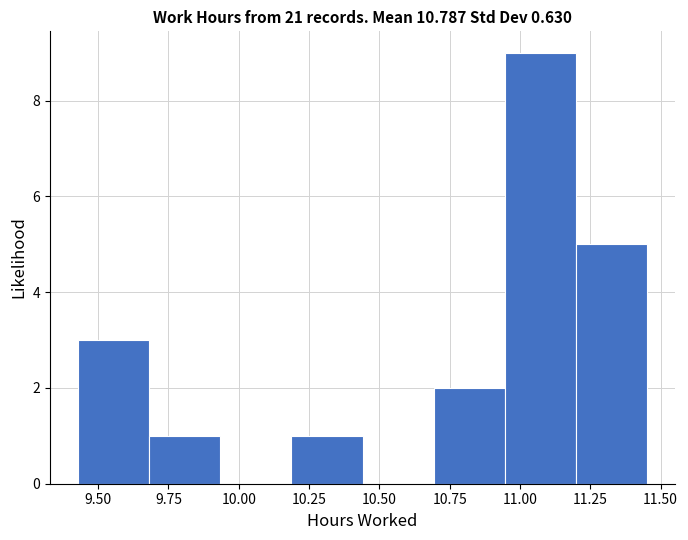

Reading left to right, transcribe this chart: for each bar, give the range it covers on the x-axis and its height. Neither the bar edges nor the heights are printed on the chart, so give them approximately, as read against the axes.

9.45 to 9.70: 3
9.70 to 9.95: 1
9.95 to 10.20: 0
10.20 to 10.45: 1
10.45 to 10.70: 0
10.70 to 10.95: 2
10.95 to 11.20: 9
11.20 to 11.45: 5